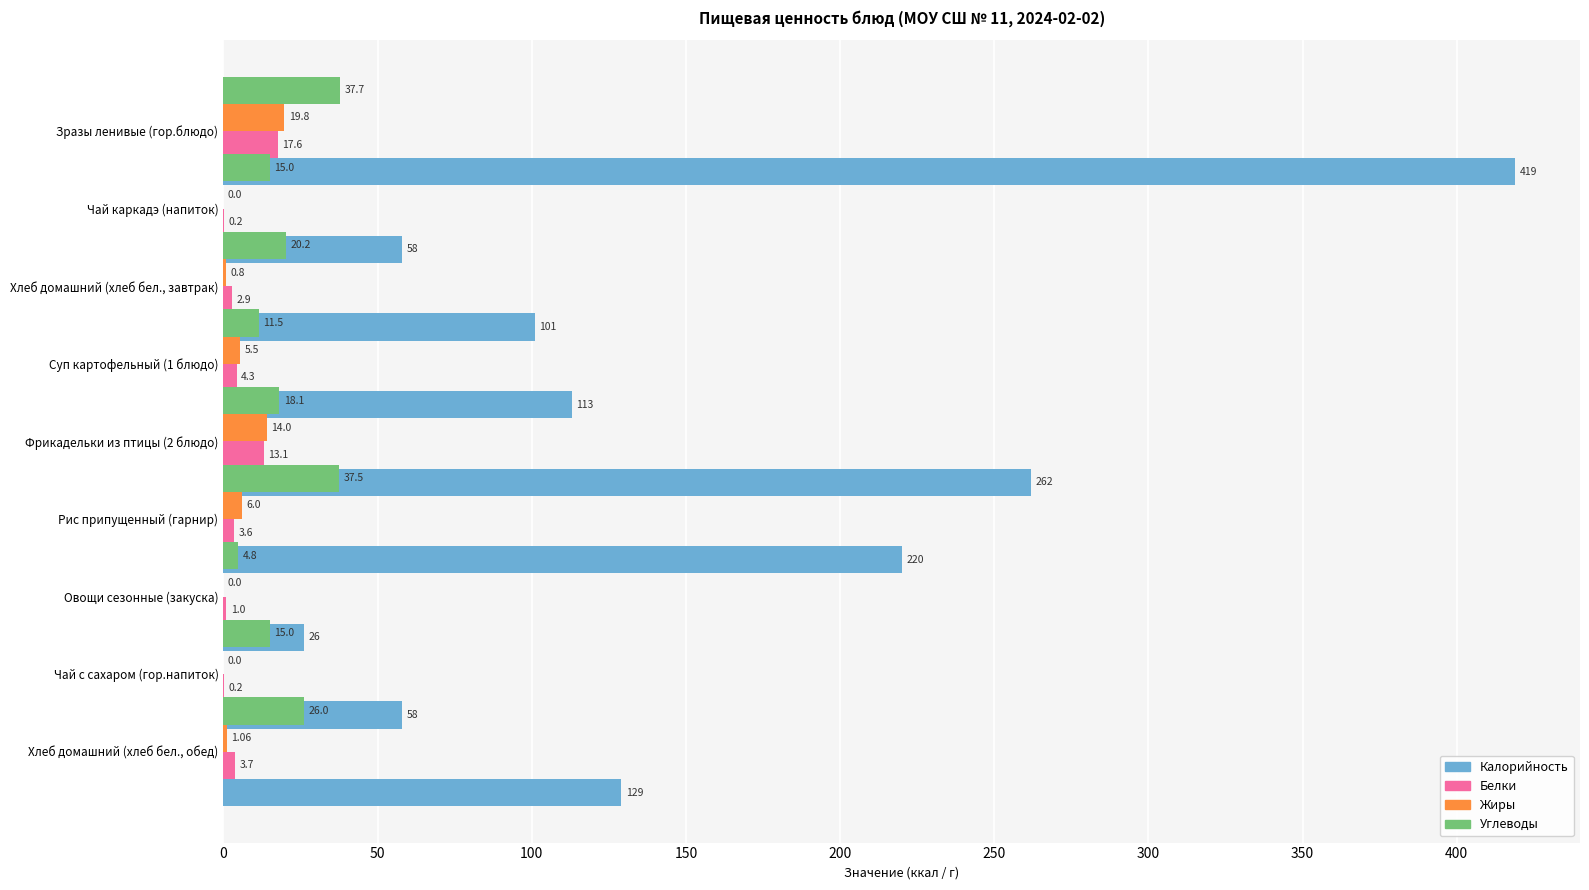

What is the difference between the maximum and minimum values in the Жиры series?

19.8